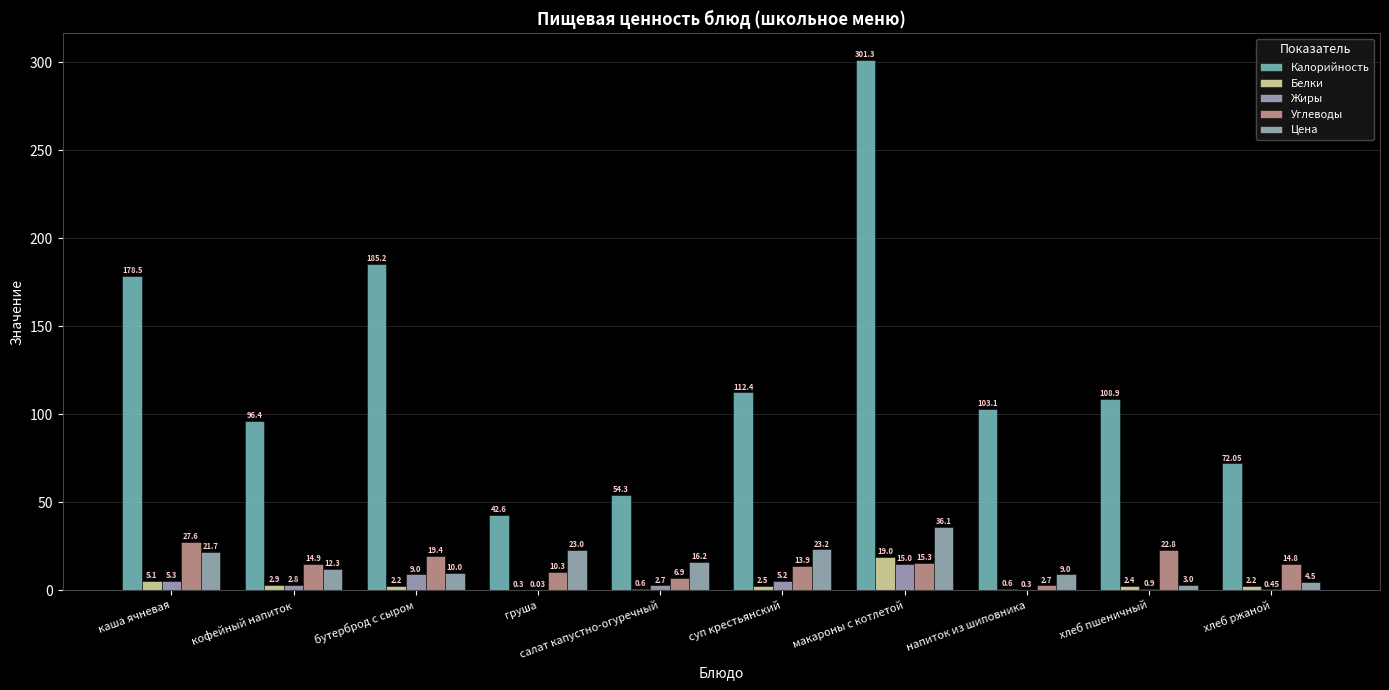

Are the bars grouped side by side (vs. stacked)?

Yes